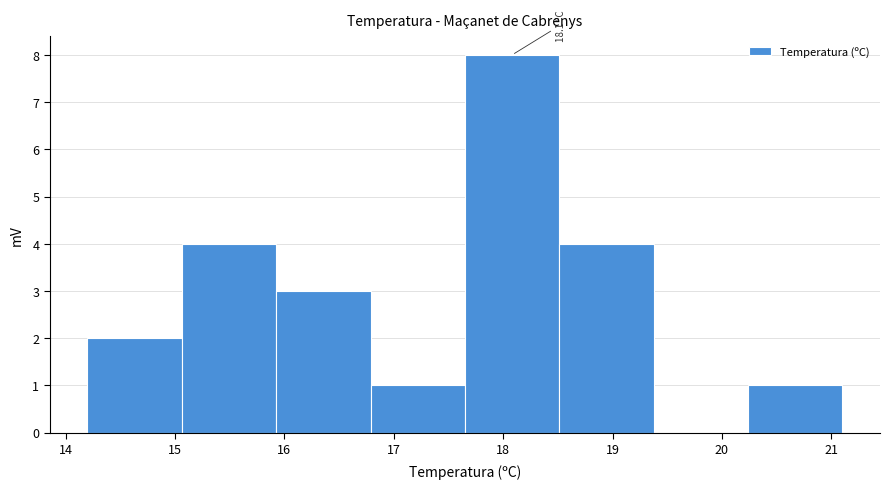

Over which range of the x-axis is the bar tallest?

17.7 to 18.5